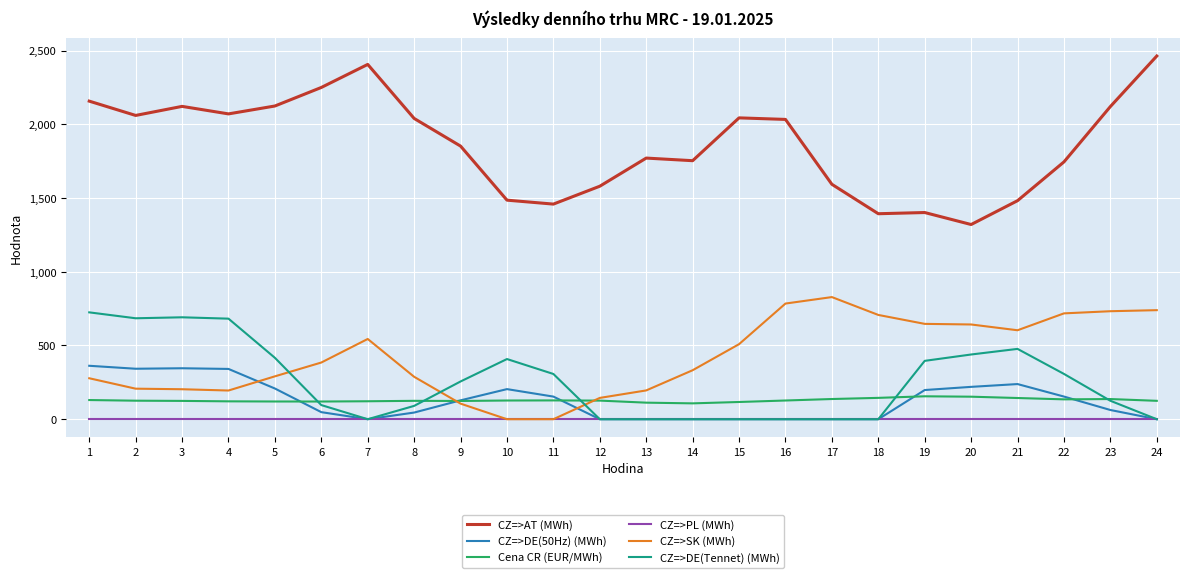

The value of CZ=>DE(50Hz) (MWh) at 12 is -144.0. True or false?

False